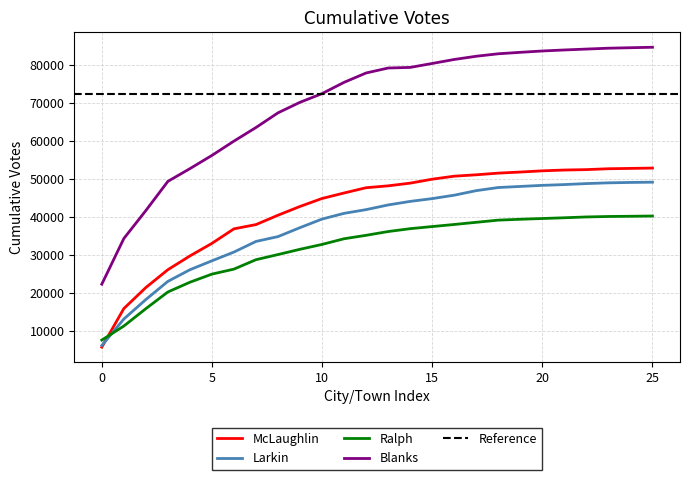

True or false: Blanks and Ralph intersect in this chart.

False